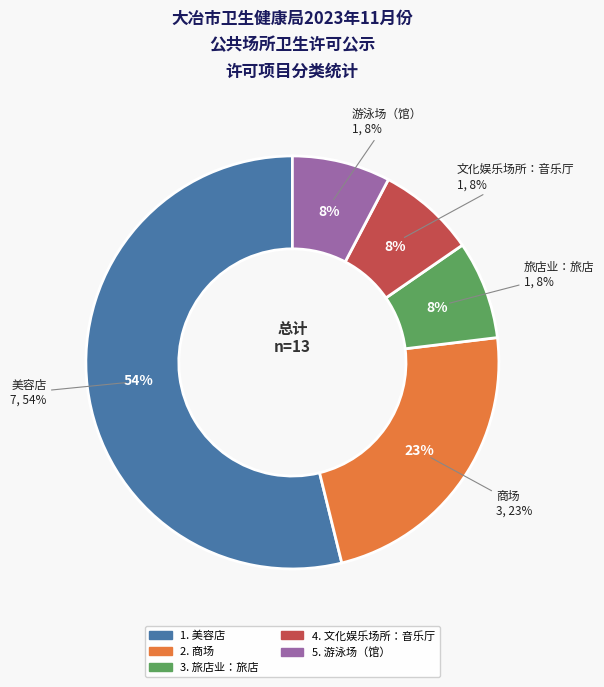

Combined, what portion of the pie is 文化娱乐场所：音乐厅 and 商场?

30.8%